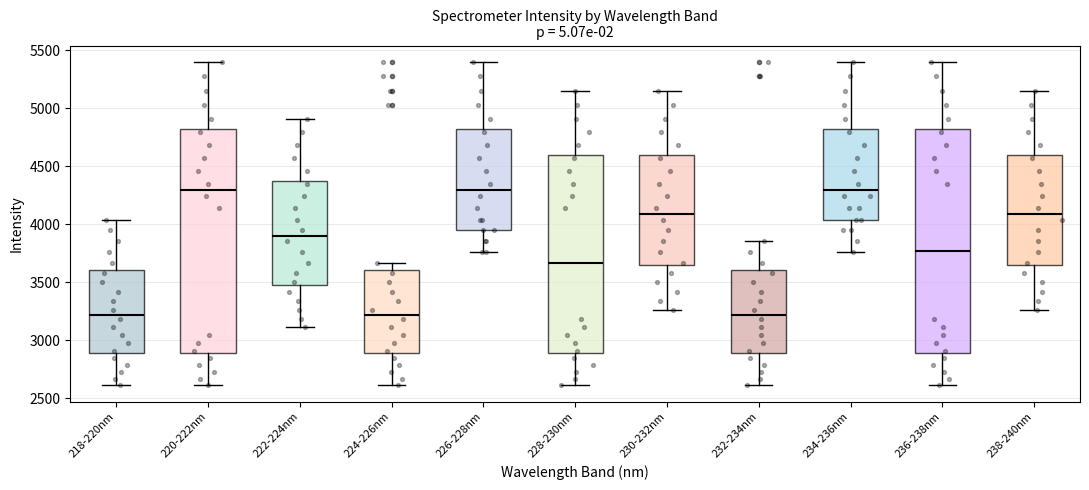

Reading left to right, read every box against the y-axis: the position of its median line, the range the box covers, and the ends of its whiskers. The values are not printed on the chart, so give them approximately, as read against the axis.

218-220nm: median 3200, box 2900 to 3600, whiskers 2600 to 4050
220-222nm: median 4300, box 2900 to 4850, whiskers 2600 to 5400
222-224nm: median 3900, box 3500 to 4400, whiskers 3100 to 4900
224-226nm: median 3200, box 2900 to 3600, whiskers 2600 to 3650
226-228nm: median 4300, box 3950 to 4850, whiskers 3750 to 5400
228-230nm: median 3650, box 2900 to 4600, whiskers 2600 to 5150
230-232nm: median 4100, box 3650 to 4600, whiskers 3250 to 5150
232-234nm: median 3200, box 2900 to 3600, whiskers 2600 to 3850
234-236nm: median 4300, box 4050 to 4850, whiskers 3750 to 5400
236-238nm: median 3750, box 2900 to 4850, whiskers 2600 to 5400
238-240nm: median 4100, box 3650 to 4600, whiskers 3250 to 5150